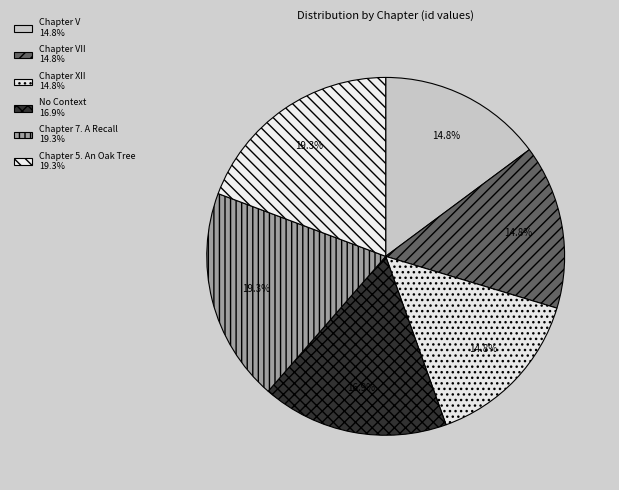

Rank the categories by value from lowest to highest.

Chapter V, Chapter VII, Chapter XII, No Context, Chapter 7. A Recall, Chapter 5. An Oak Tree